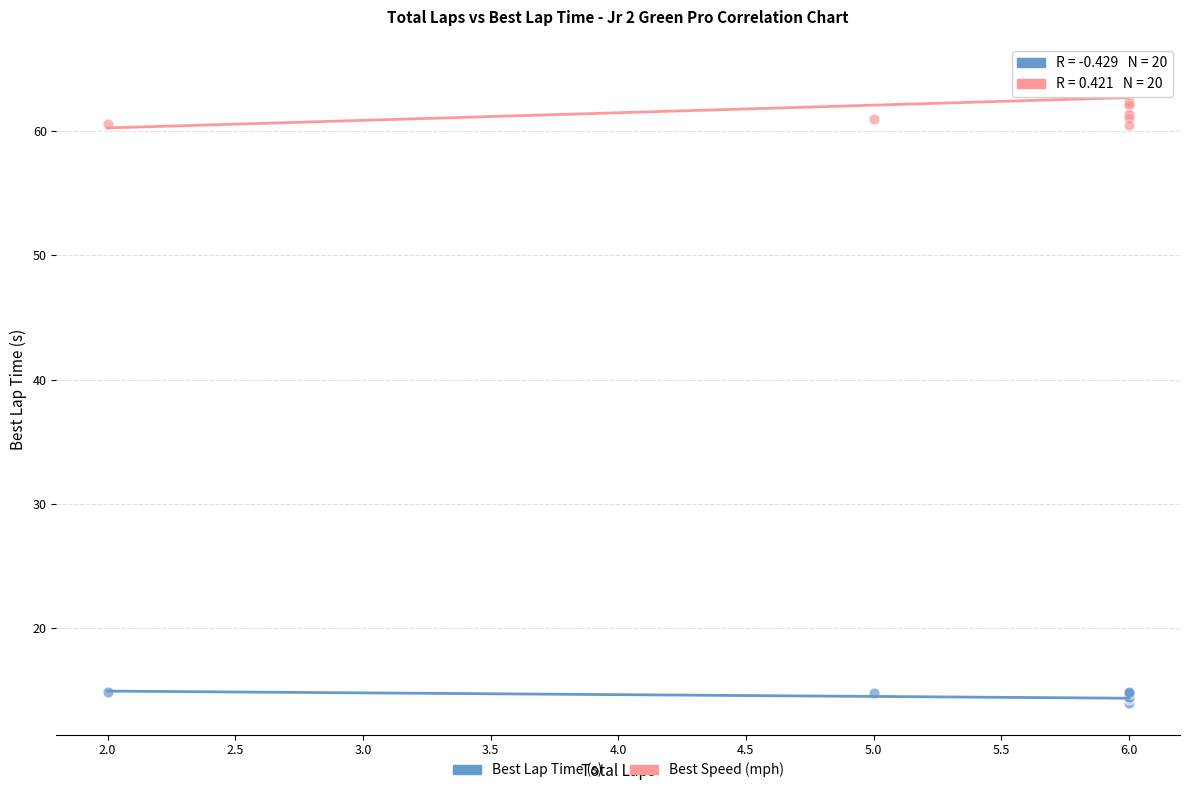

What is the X range (max minus min) for the scatter plot?

4.0